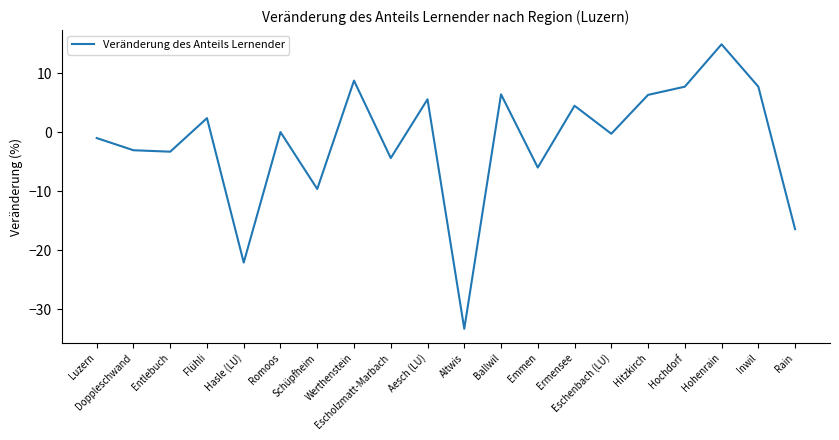

Between Ermensee and Werthenstein, which is larger?

Werthenstein